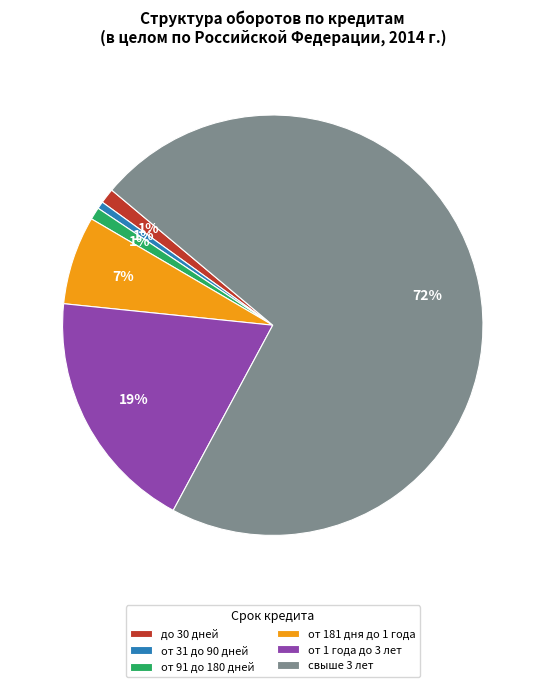

Which category has the biggest portion of the pie?

свыше 3 лет